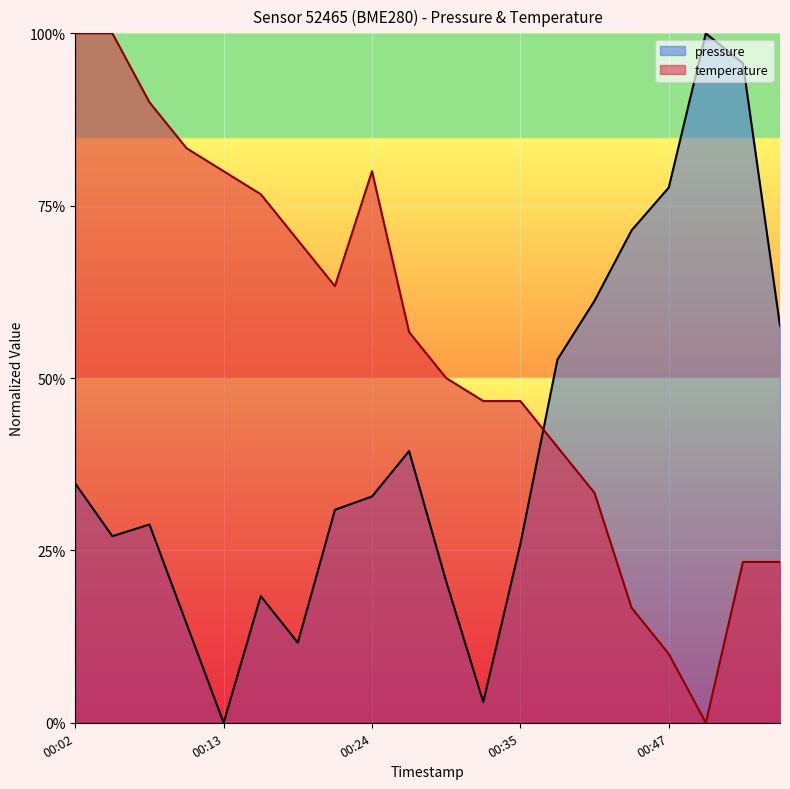

How many values in the pressure series exceed 0?

19